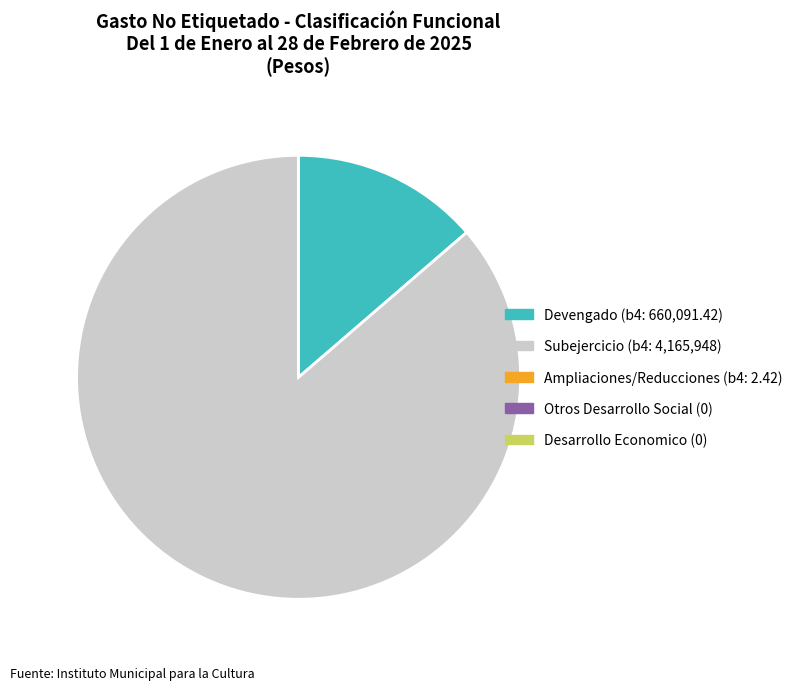

Is there any slice that represents more than half of the pie?

Yes